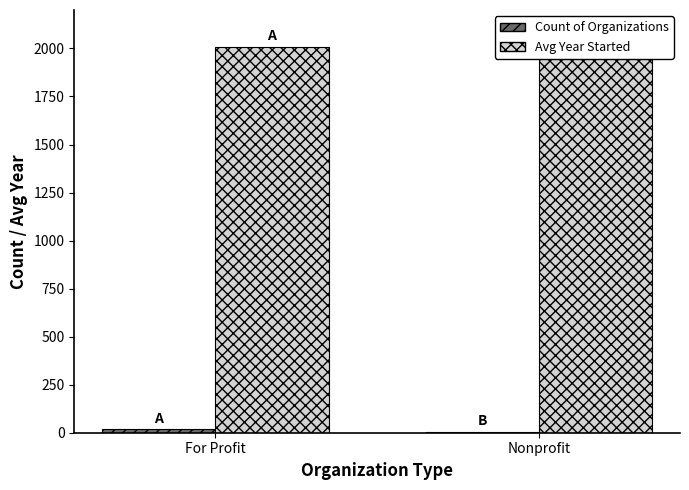

What is the value of the Count of Organizations bar at the 1st from the left?

17